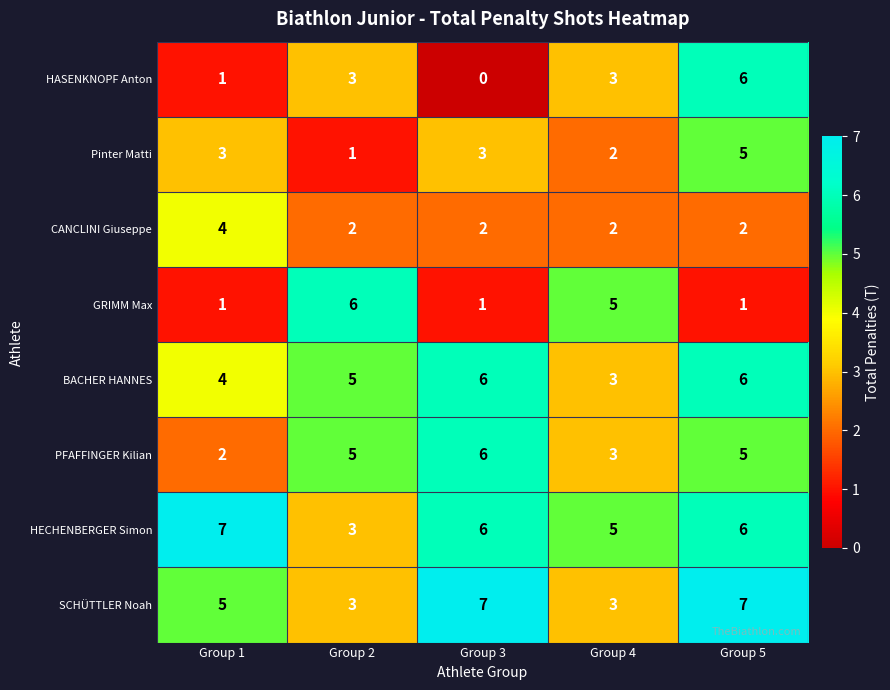

What is the difference between the maximum and minimum values in the HASENKNOPF Anton series?

6